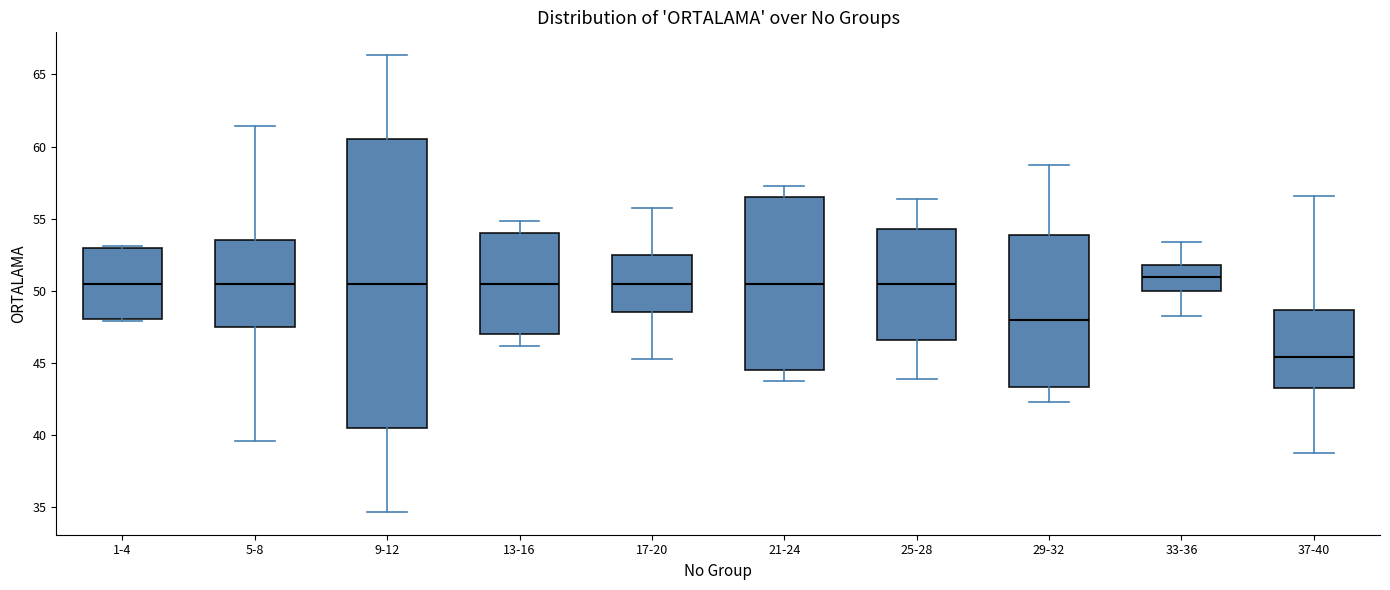

Which box is the tallest, from its lower edge to its upper edge?

9-12